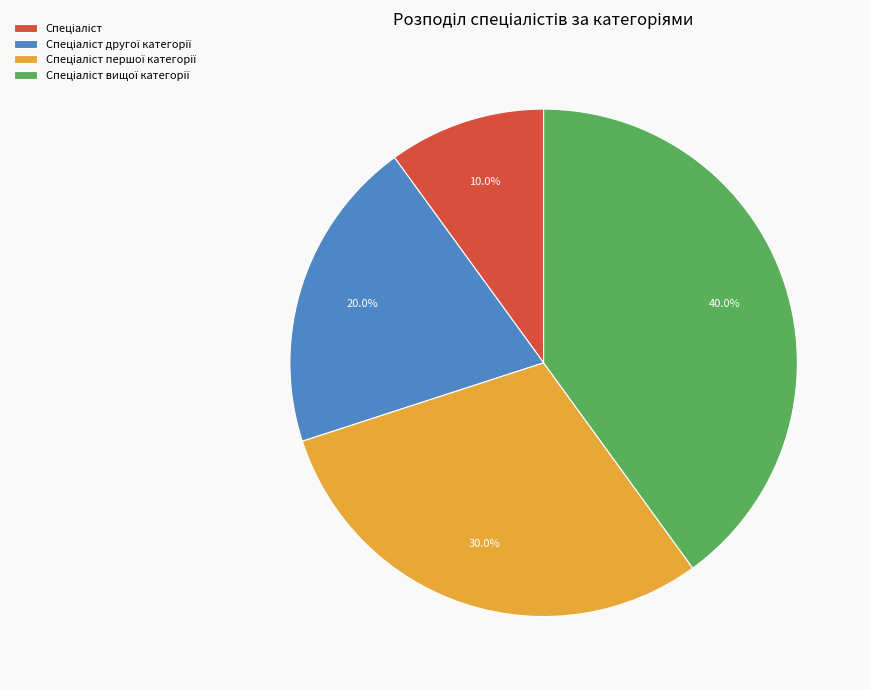

Is there any slice that represents more than half of the pie?

No